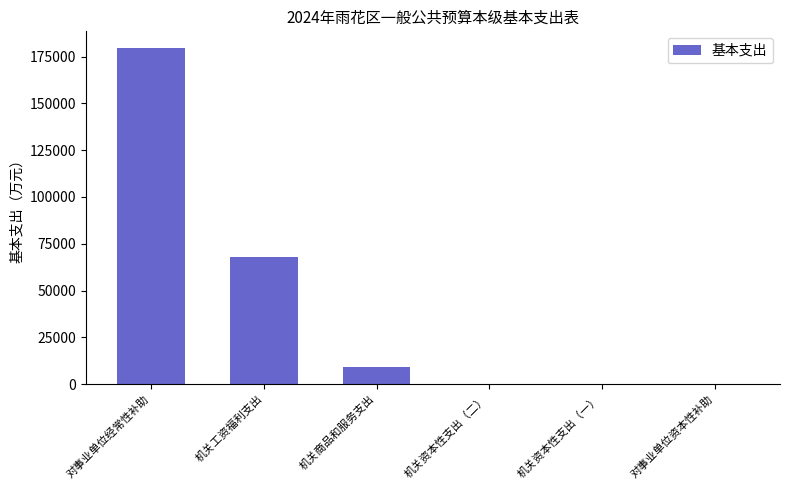

Which category has the highest value across all series?

对事业单位经常性补助